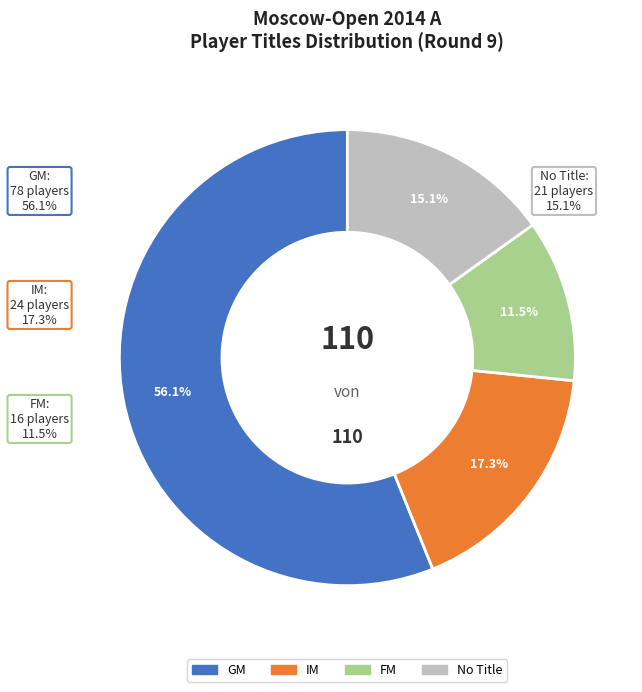

To the nearest percent, what percentage of the pie is ?

15%